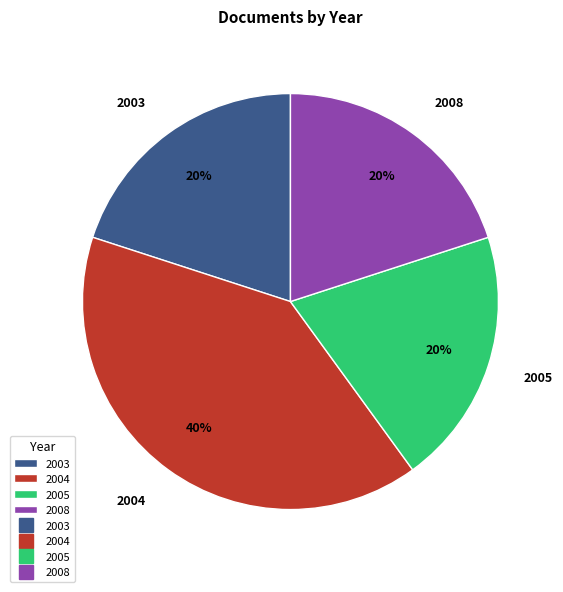

What is the ratio of the value at 2003 to the value at 2005?

1.0